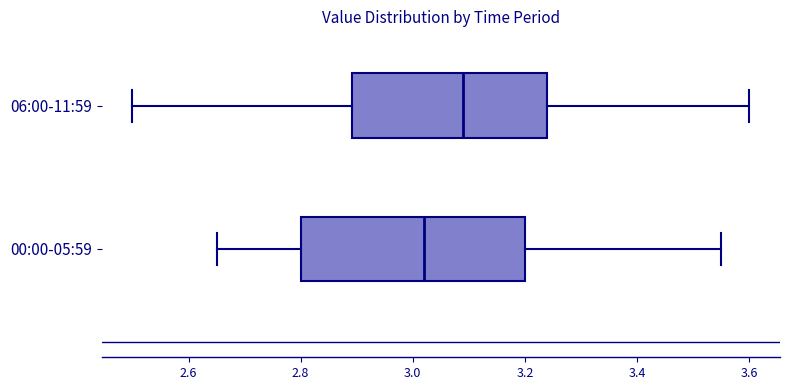

Which box's median line is the furthest to the left?

00:00-05:59